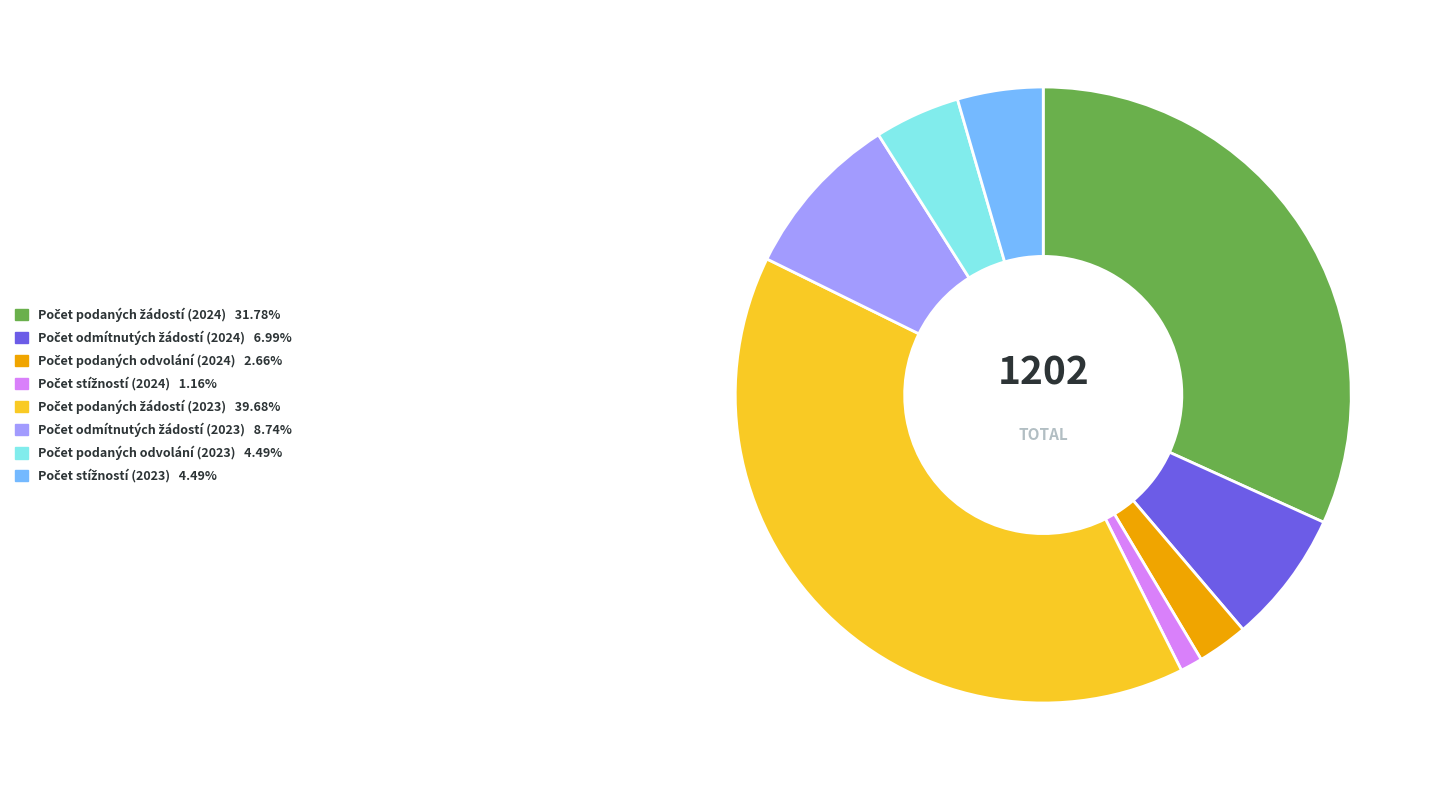

Is there any slice that represents more than half of the pie?

No